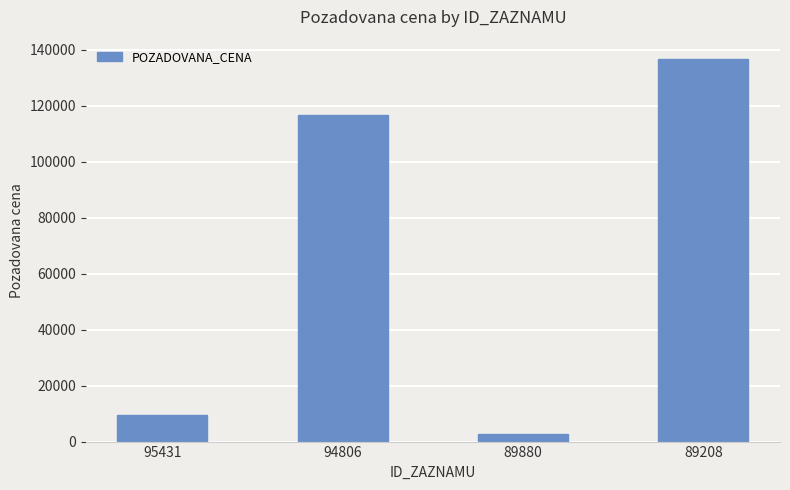

Where is the data nearest to the value 69785?

94806